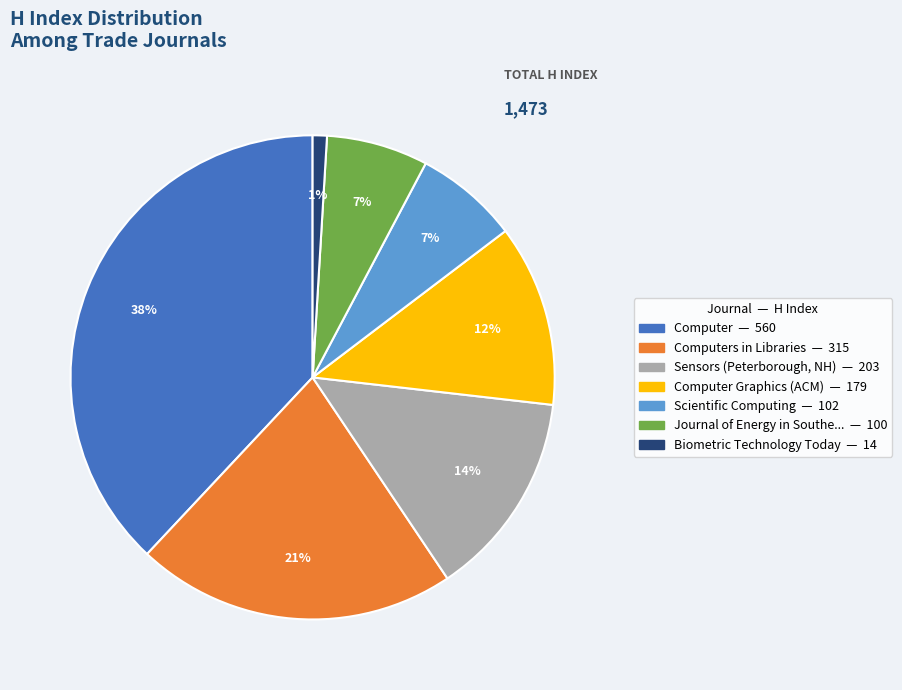

Is there a majority slice in this chart?

No